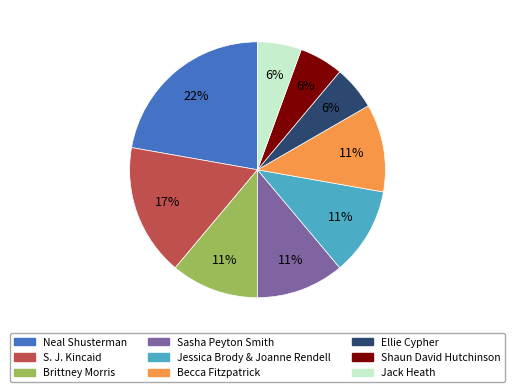

How many slices are in this pie chart?

9